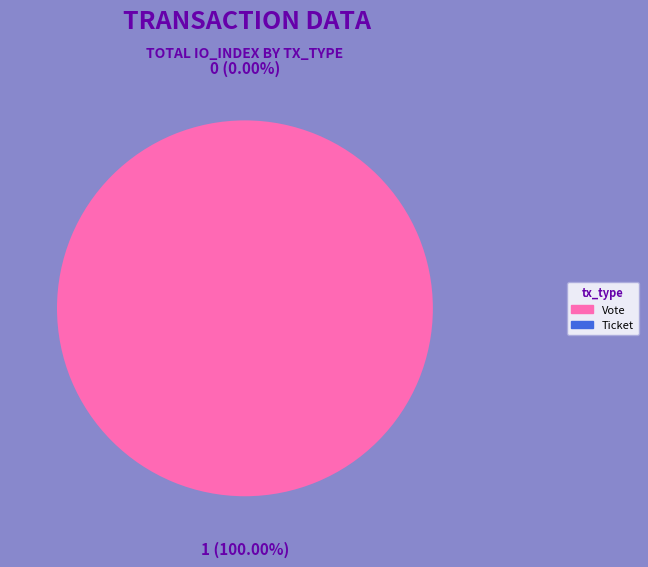

How many slices are in this pie chart?

2